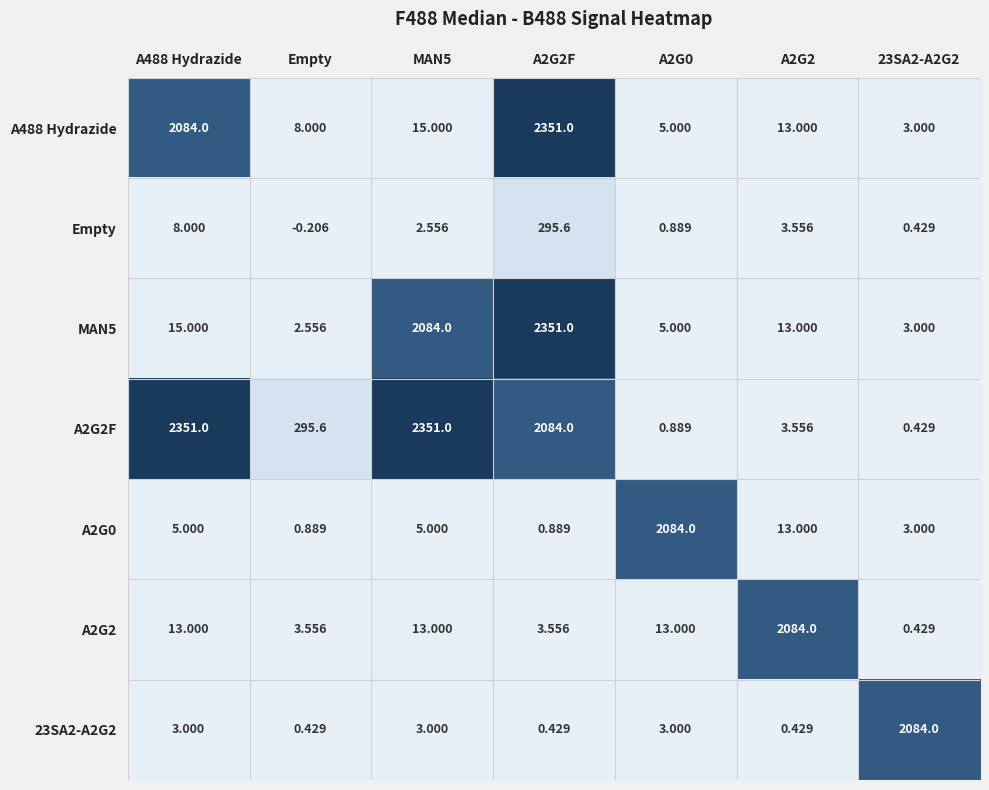

Count the number of data series in this chart.

7